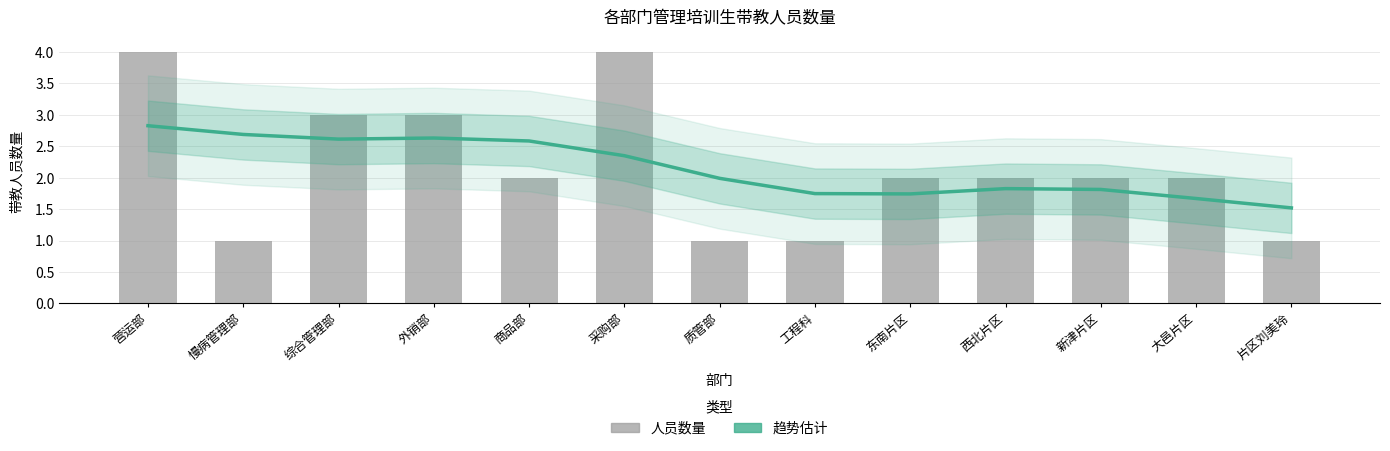

What is the spread (max minus min) of values at 慢病管理部?

1.7